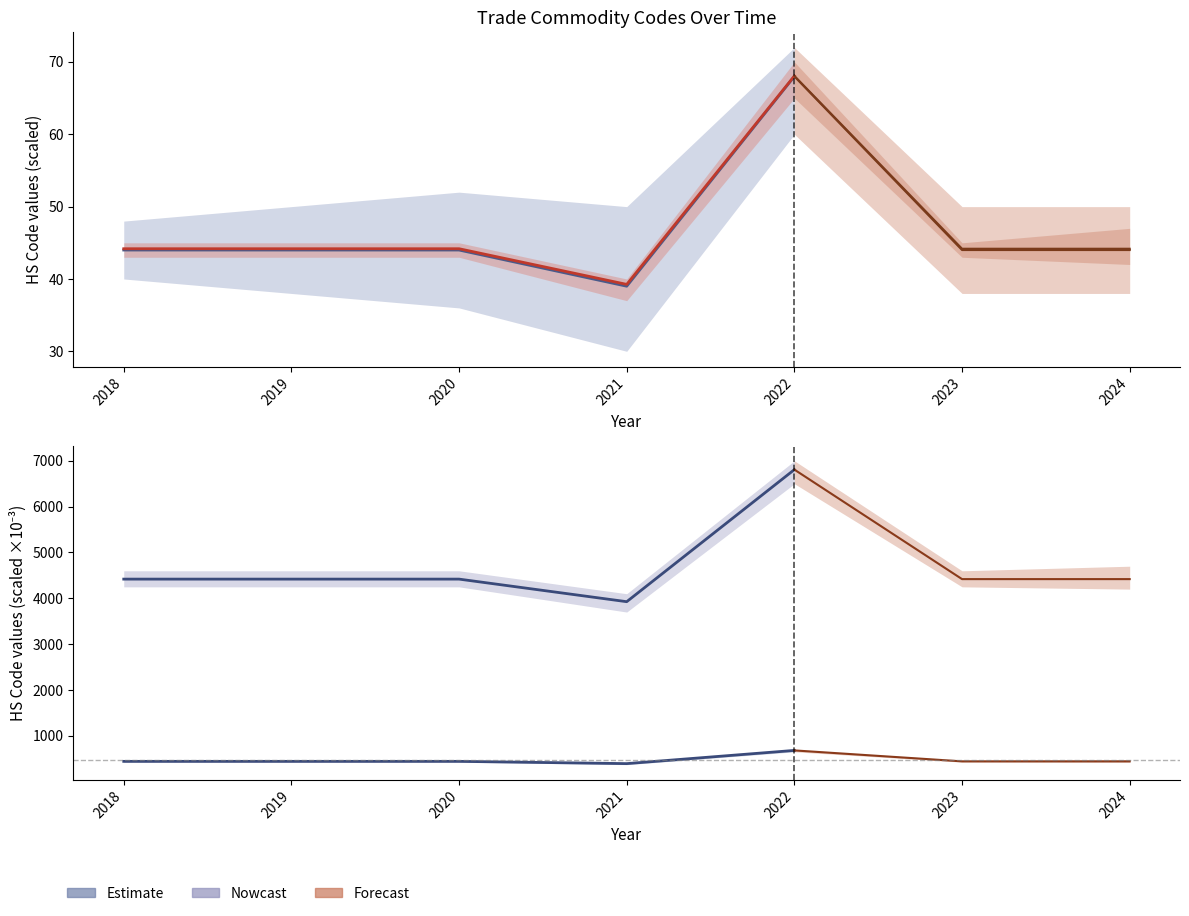

What is the sum of the Commodity_Hs4Code values at 2021 and 2019?

83.4